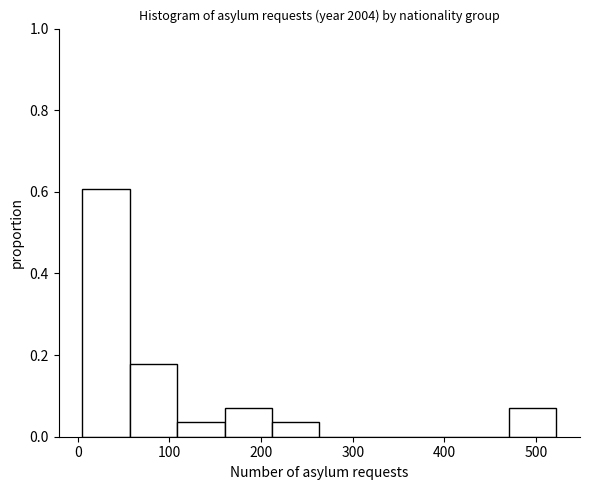

Over which range of the x-axis is the bar tallest?

10 to 60